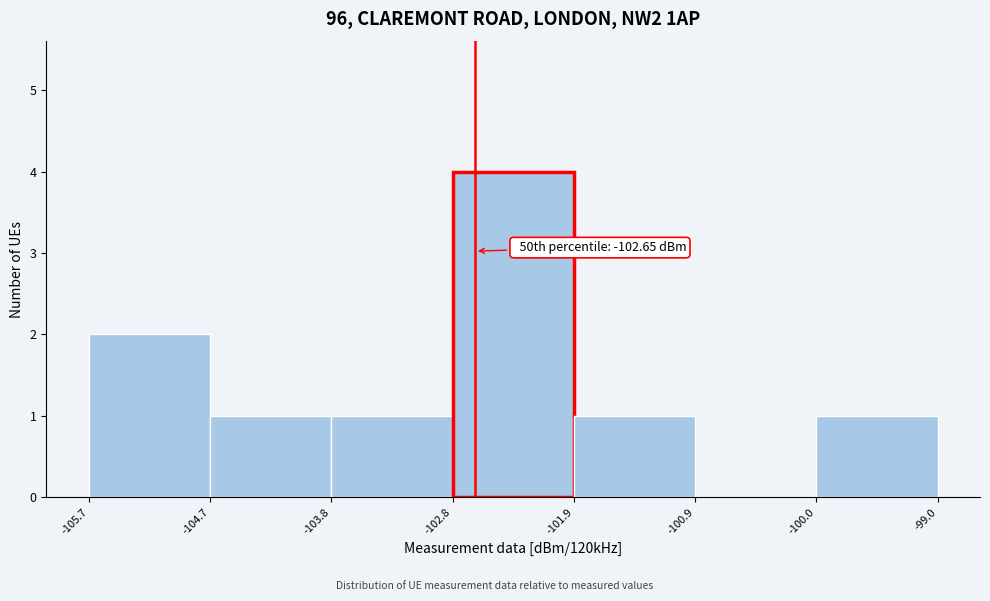

Which range on the x-axis has the tallest bar?

-102.8 to -101.9